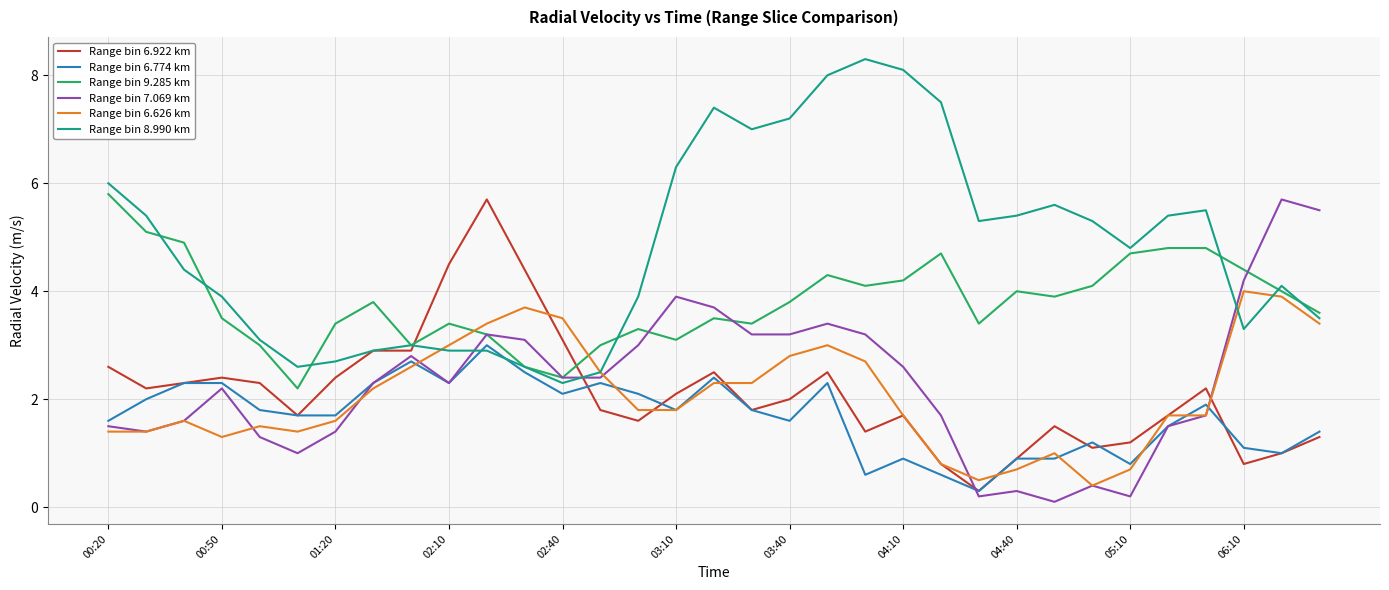

Which series has the widest spread of values?

Range bin 8.990 km